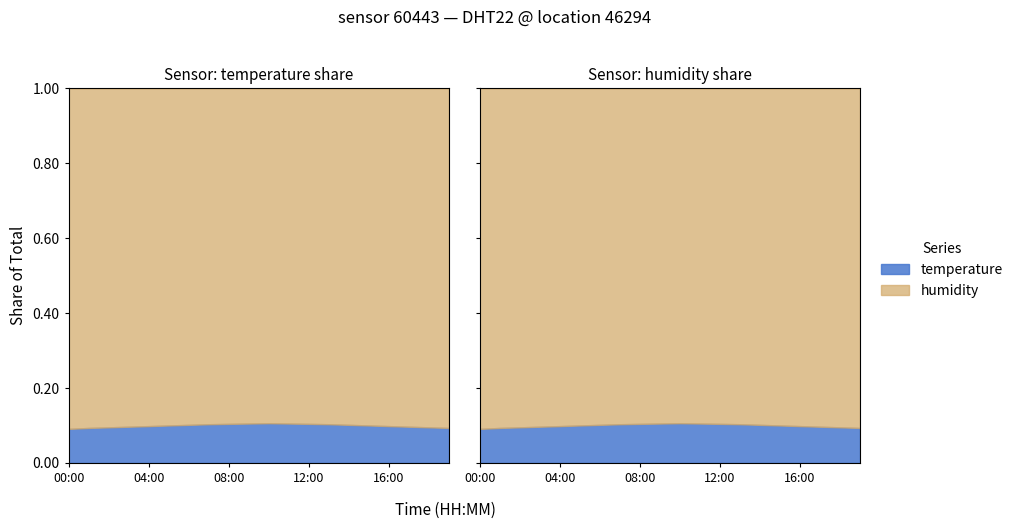

True or false: humidity and temperature intersect in this chart.

False